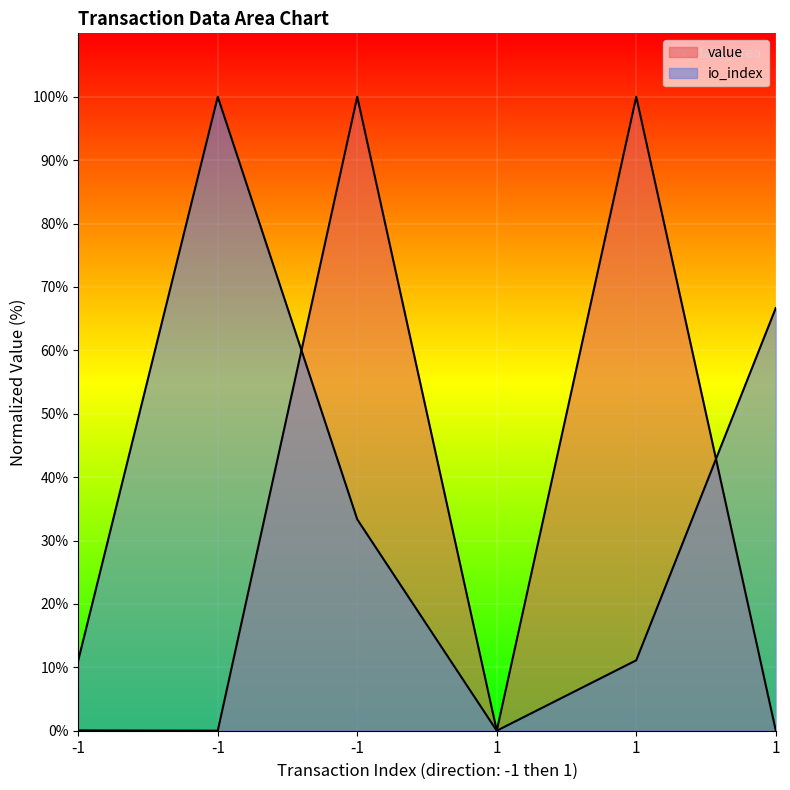

At how many categories does at least one series exceed 23?

4